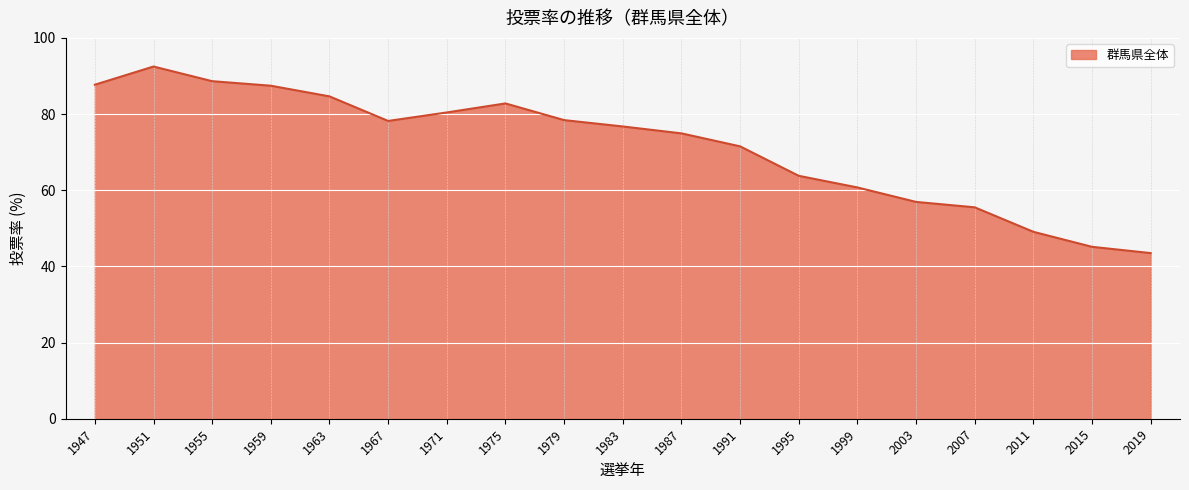

What is the change in value from 1967 to 1987?

-3.3